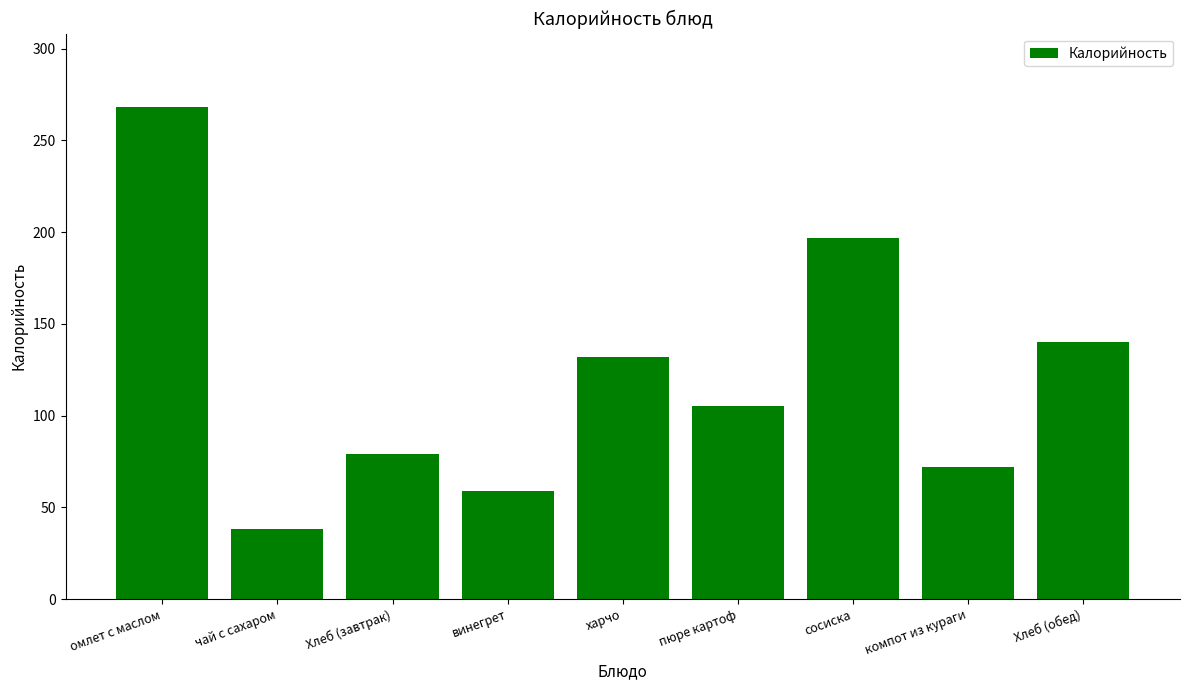

Does the chart contain any negative values?

No